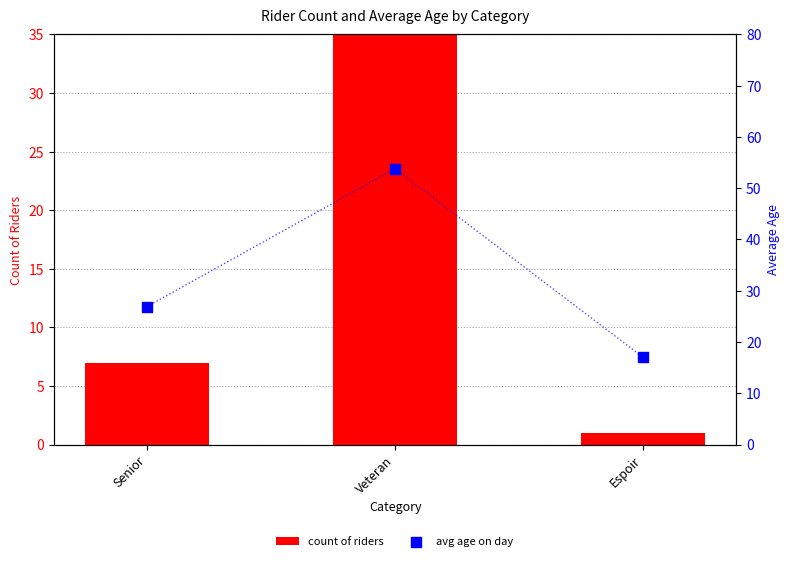

At how many categories does at least one series exceed 17?

2